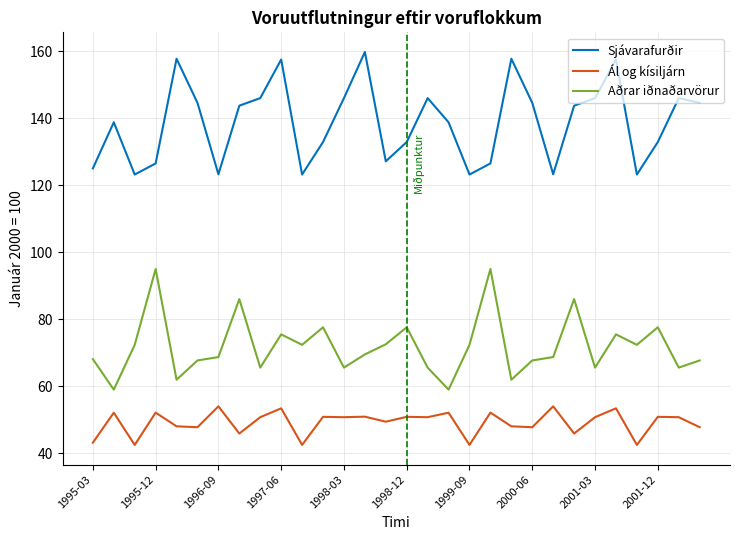

What is the difference between the maximum and minimum values in the Aðrar iðnaðarvörur series?

36.0